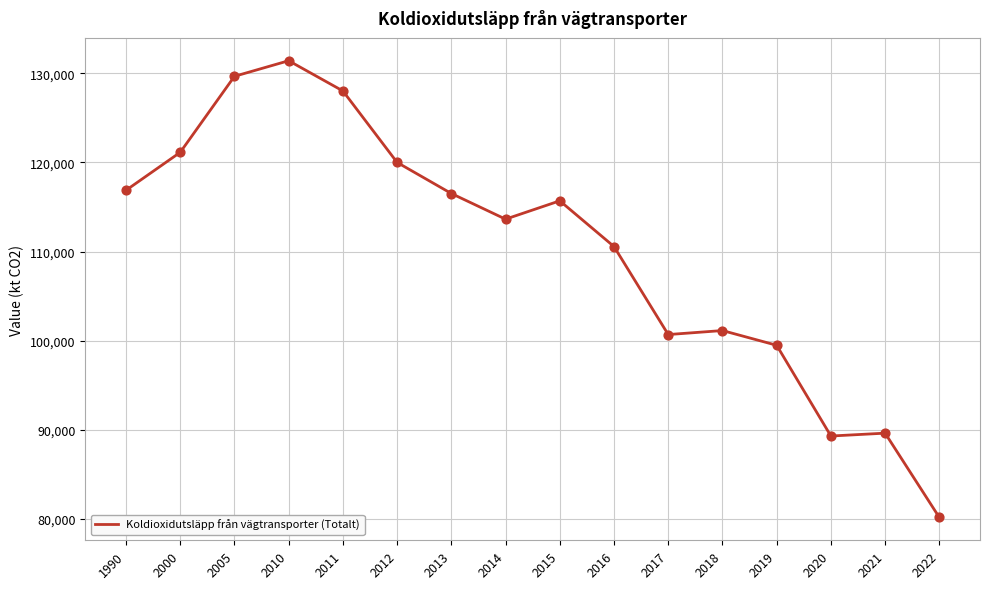

Which has a higher value, 2022 or 2011?

2011